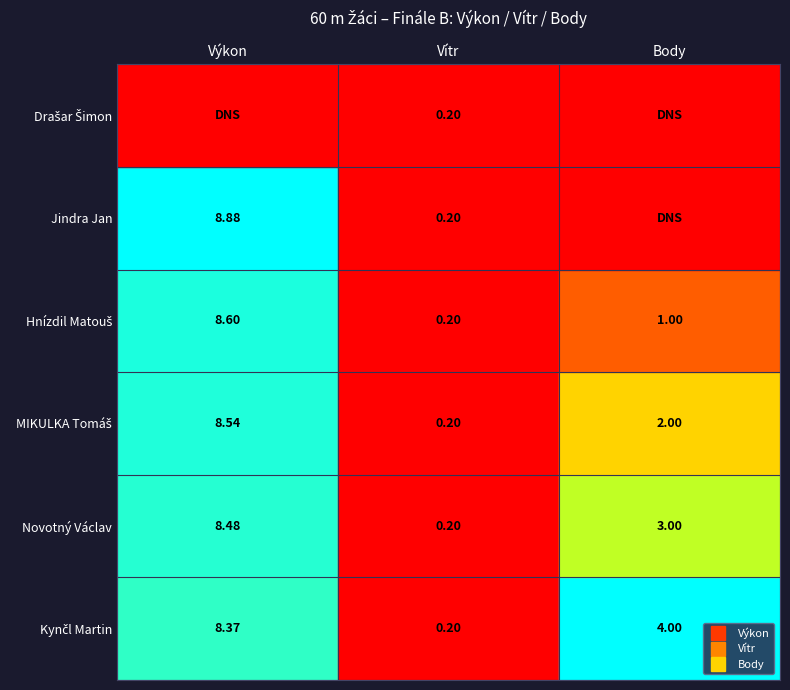

Which series has the largest range (max minus min)?

Jindra Jan